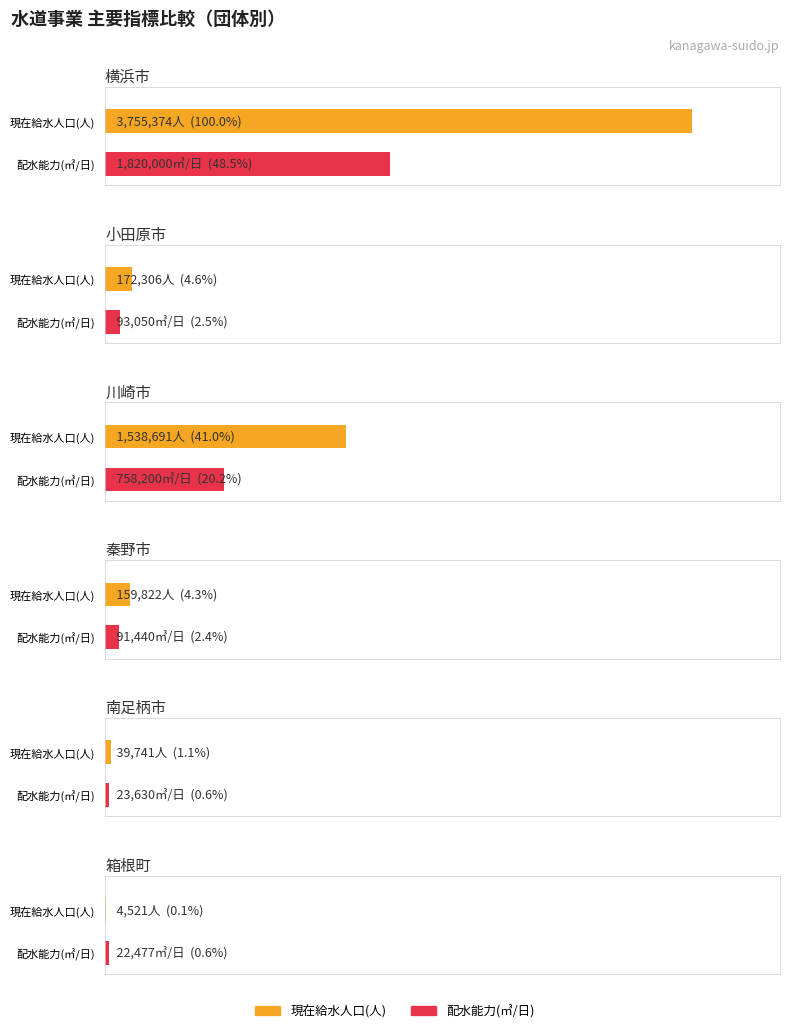

At 現在給水人口(人), list the series in order from smallest to largest.

箱根町, 南足柄市, 秦野市, 小田原市, 川崎市, 横浜市